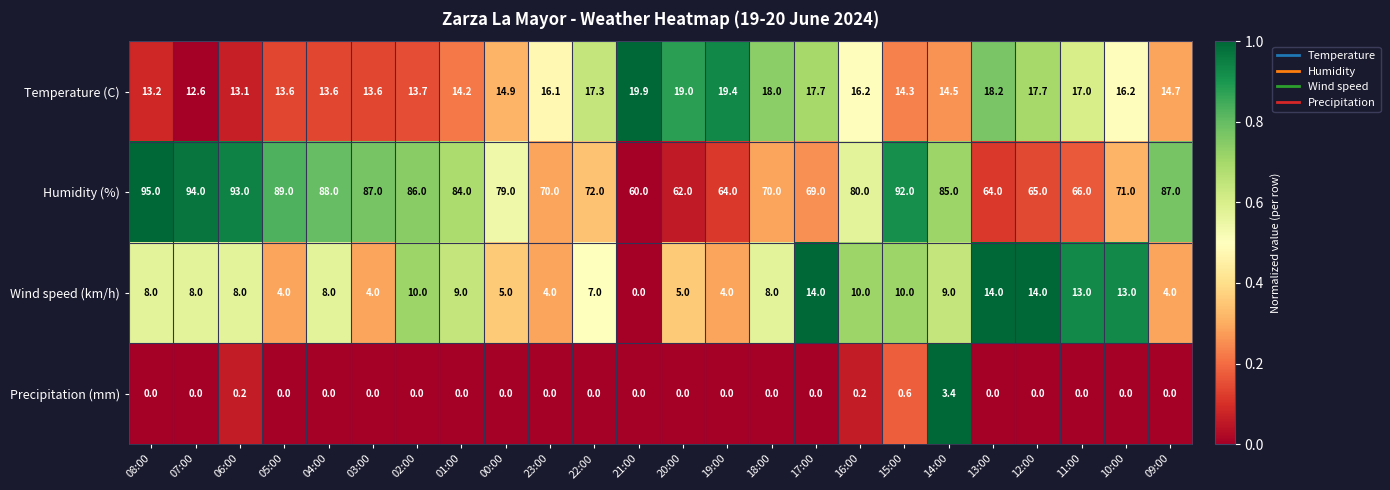

At which category is the sum across all series the highest?

15:00